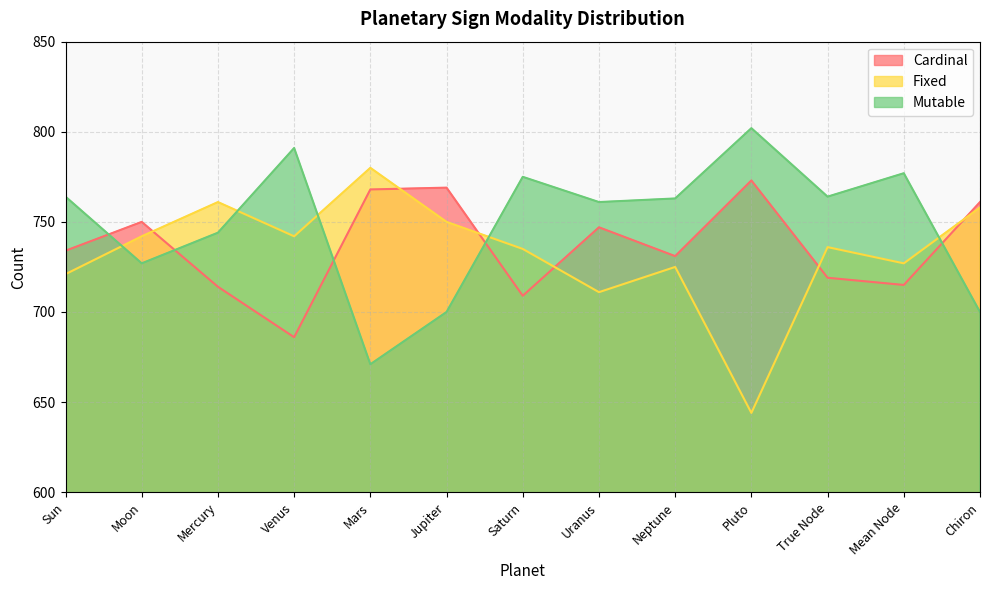

Which has a higher value, Jupiter or Pluto?

Pluto